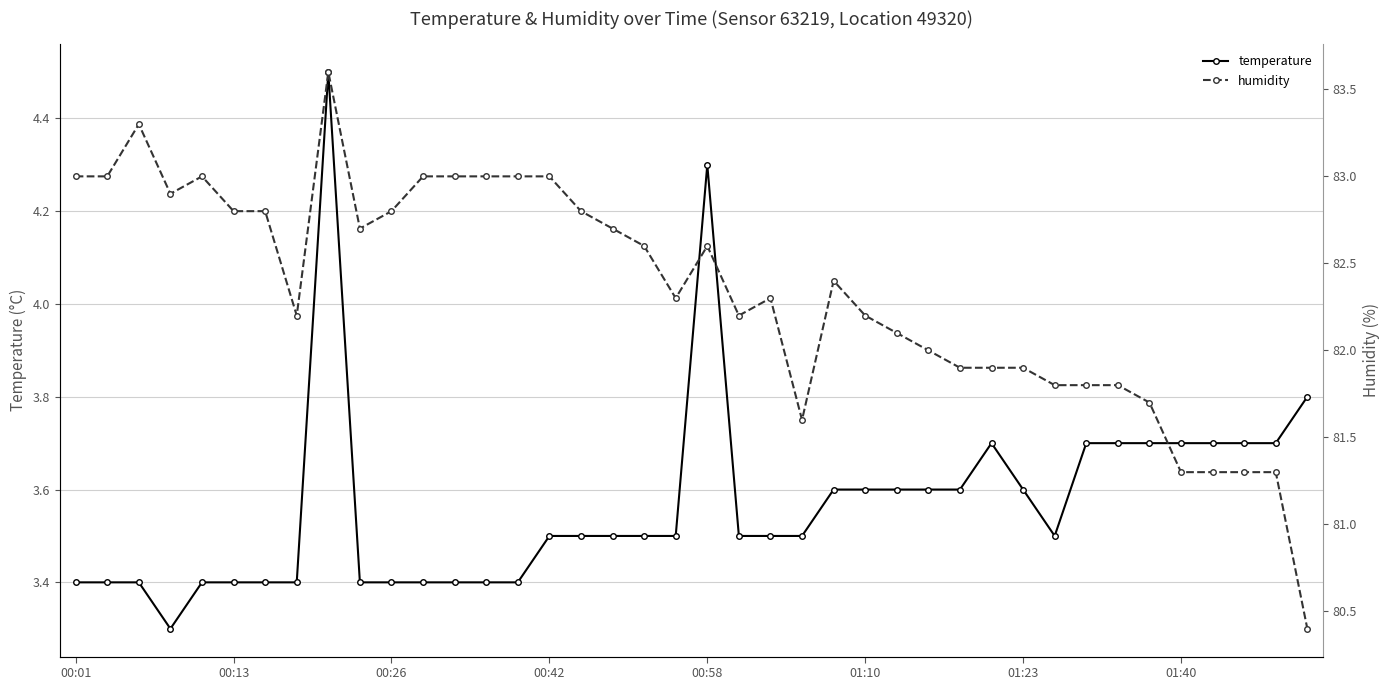

Is it true that temperature equals 5.9 at 28?

False